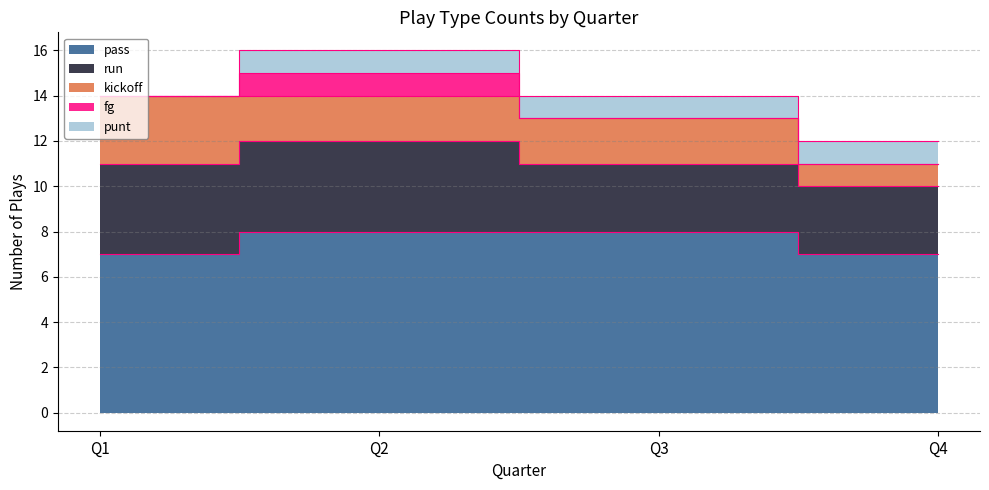

True or false: run has more than 2 interior local peaks.

False